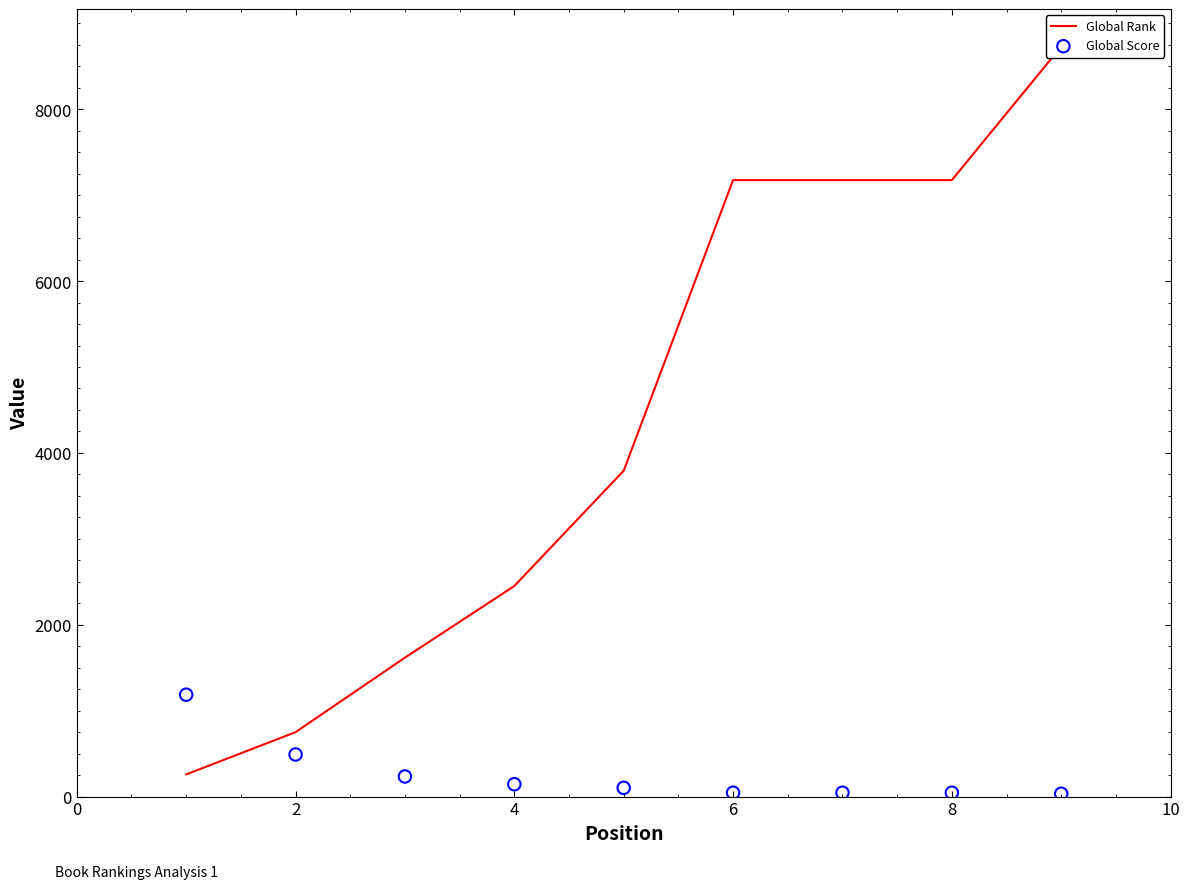

What is the total value across all series at 2?

1240